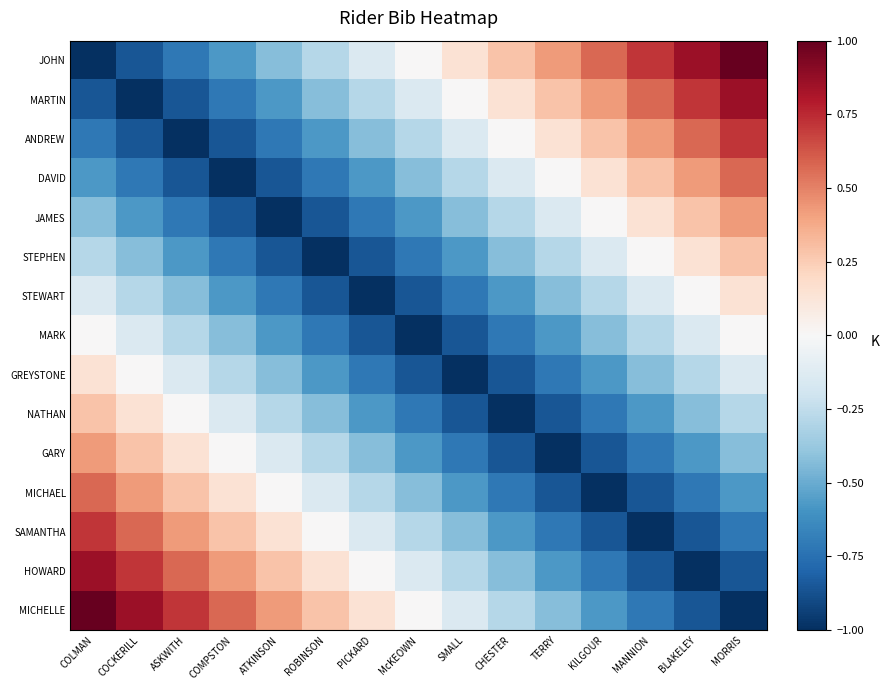

What is the difference between the highest and lowest values at ASKWITH?

1.7